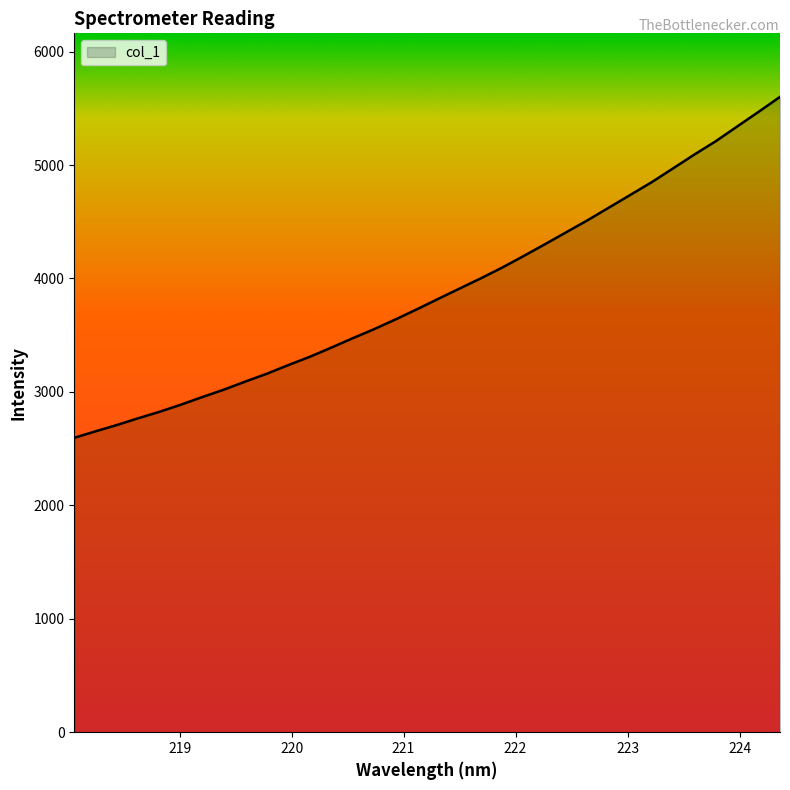

What is the difference between the second highest and minimum values?

2873.9